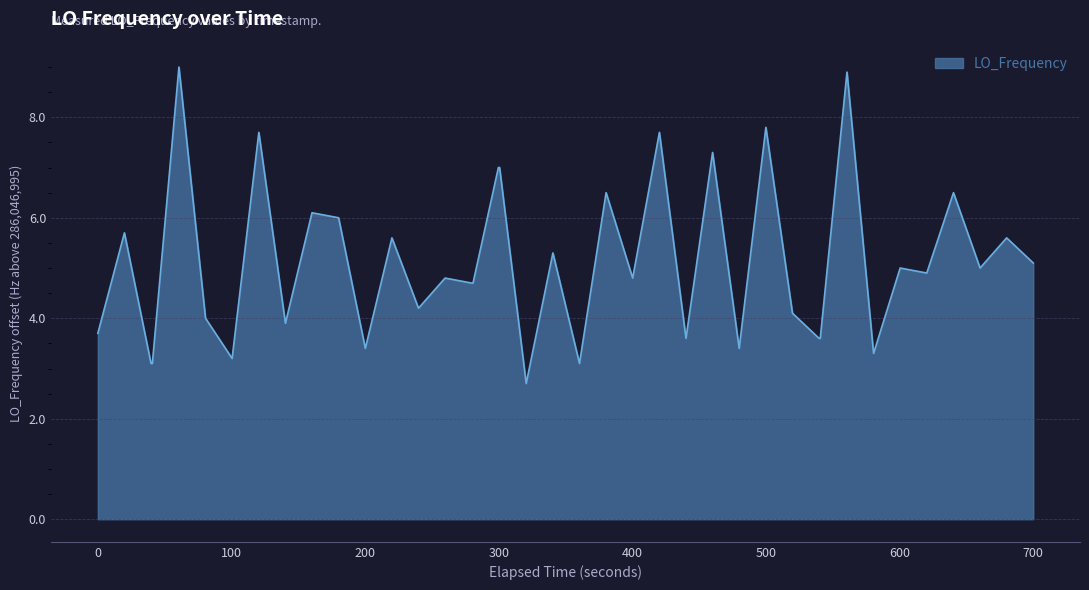

What is the smallest value displayed?

2.7